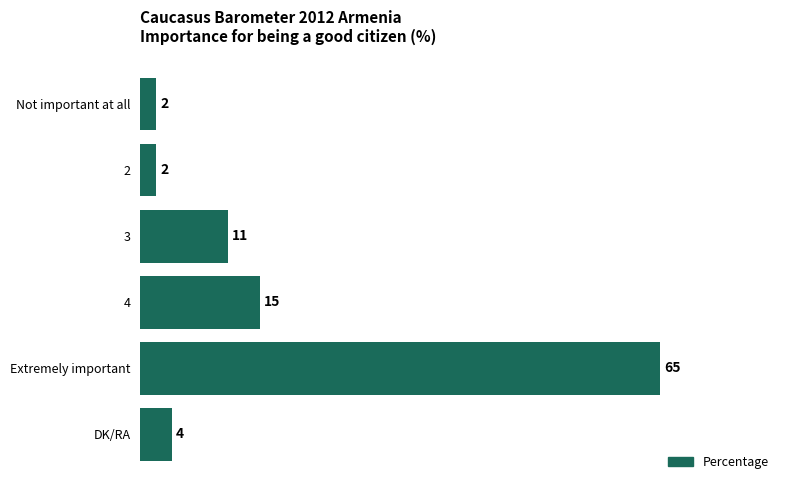

What is the ratio of the value at Not important at all to the value at 2?

1.0